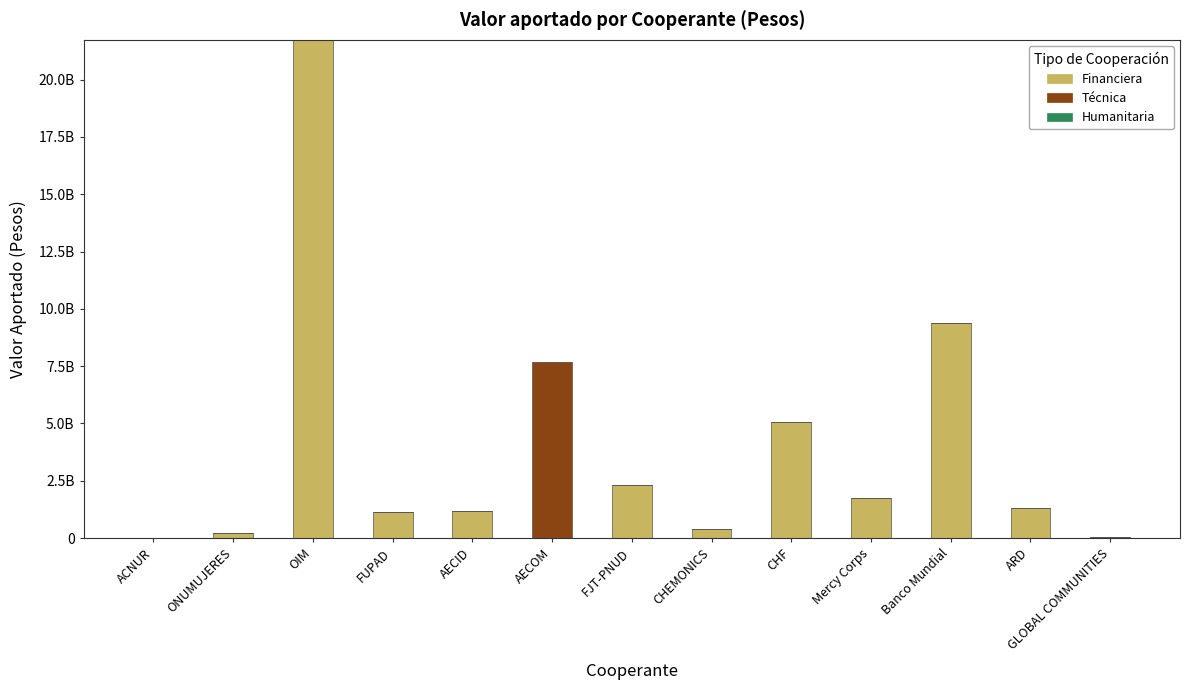

At which category is the sum across all series the highest?

OIM